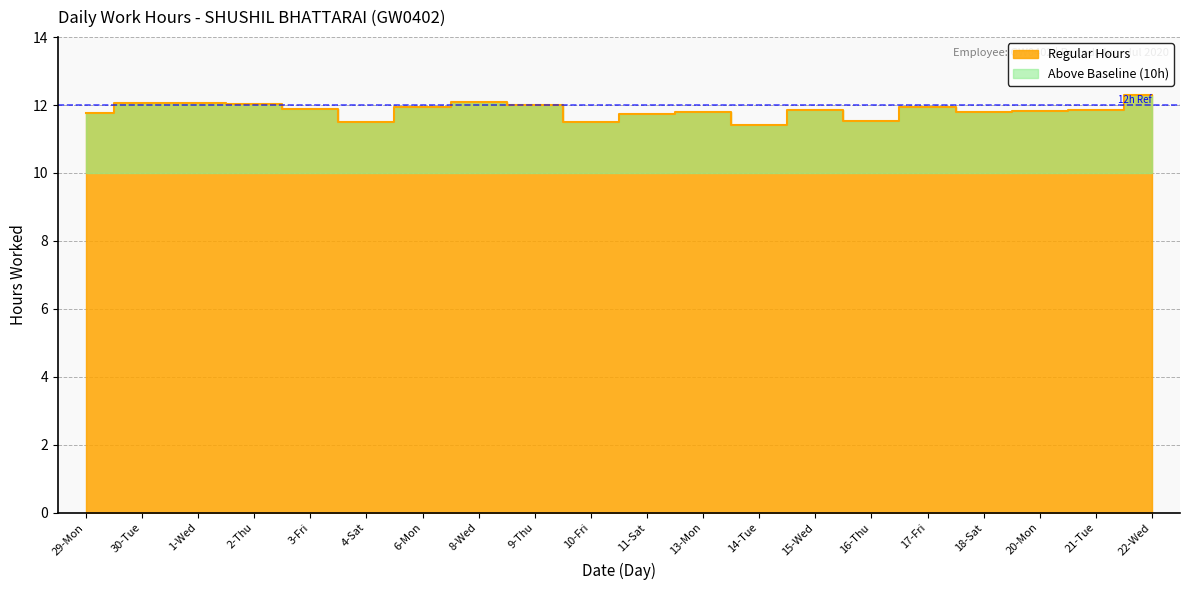

Reading left to right, what are all the values shown in this chart?

11.8	12.1	12.1	12.0	11.9	11.5	11.9	12.1	12.0	11.5	11.7	11.8	11.4	11.8	11.5	11.9	11.8	11.8	11.9	12.3